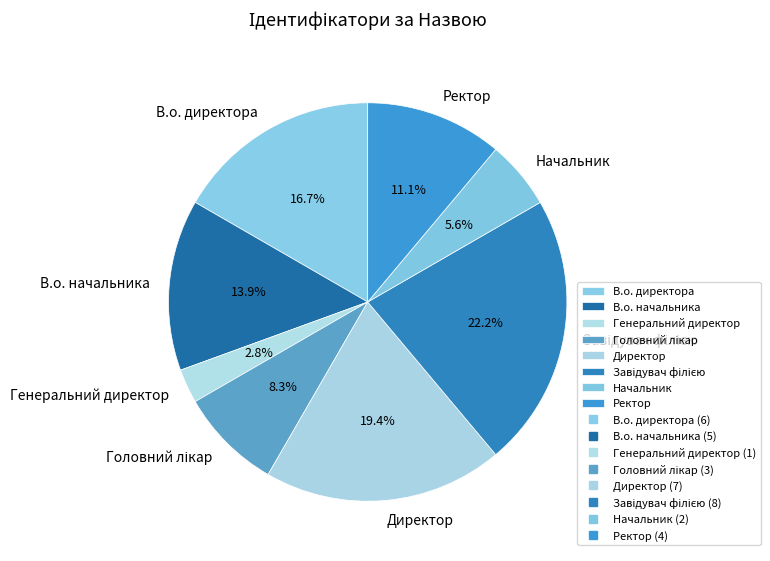

Is there any slice that represents more than half of the pie?

No